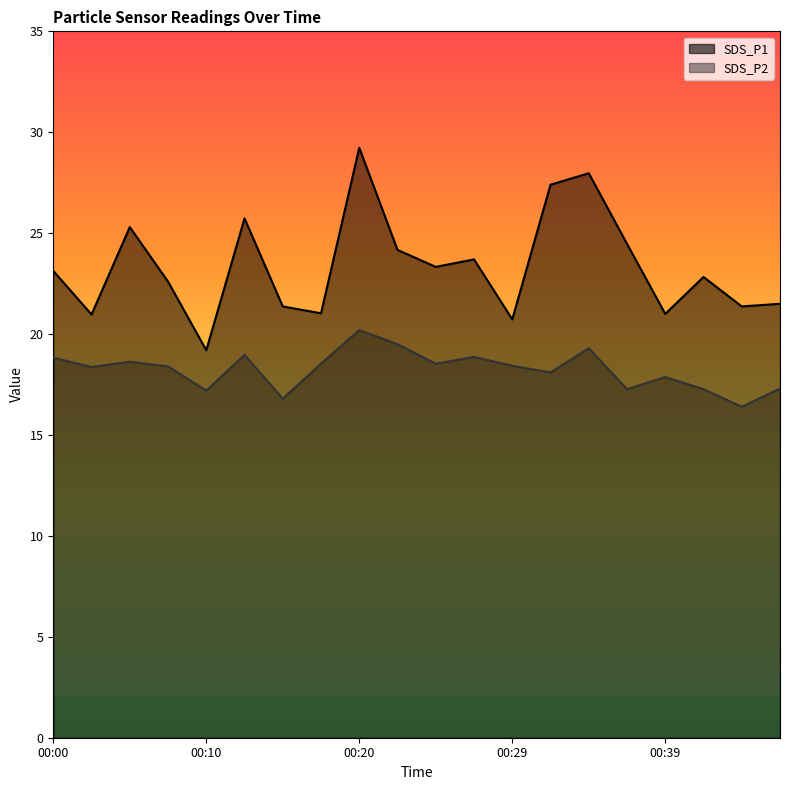

Count the number of data series in this chart.

2